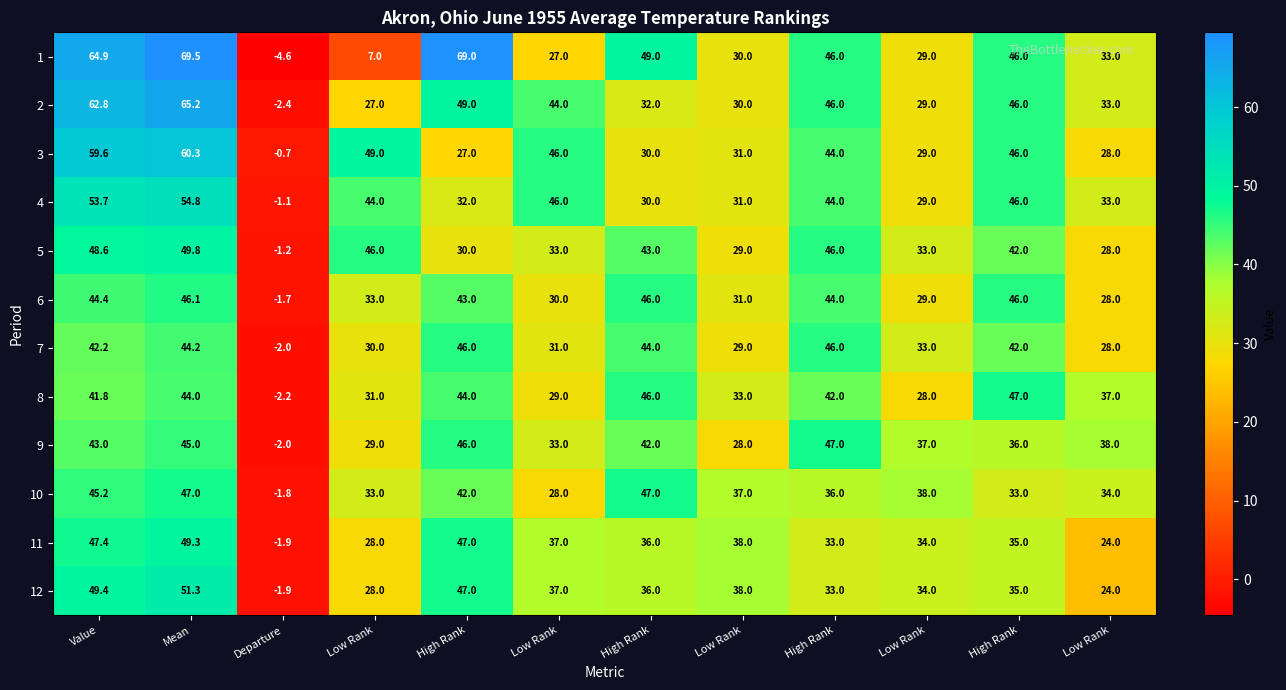

How many series are shown in this chart?

12